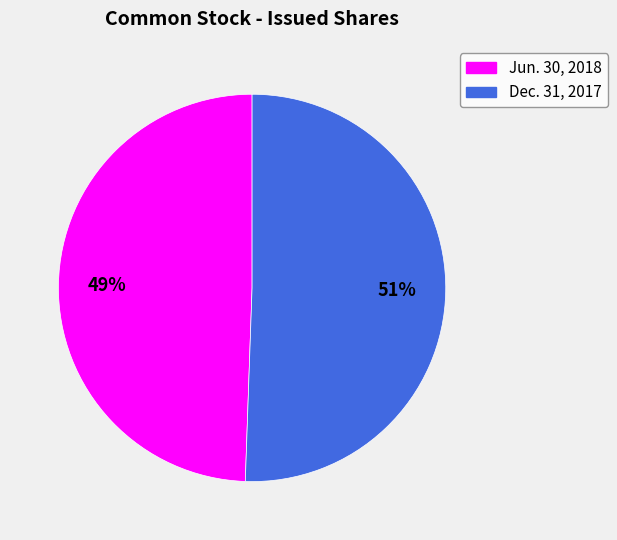

True or false: Dec. 31, 2017 accounts for 51% of the total.

True